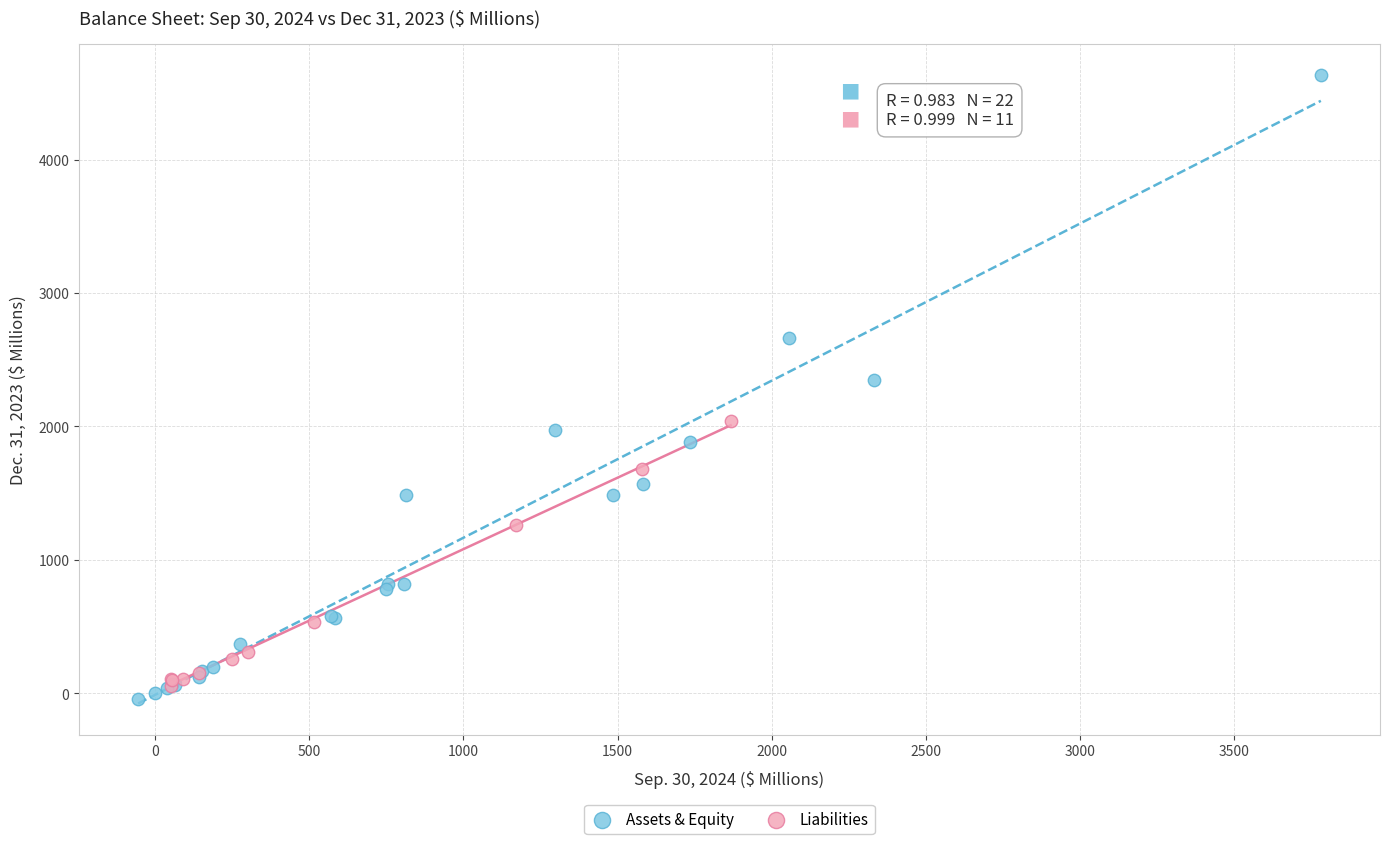

Which series reaches the maximum Y coordinate?

Assets & Equity